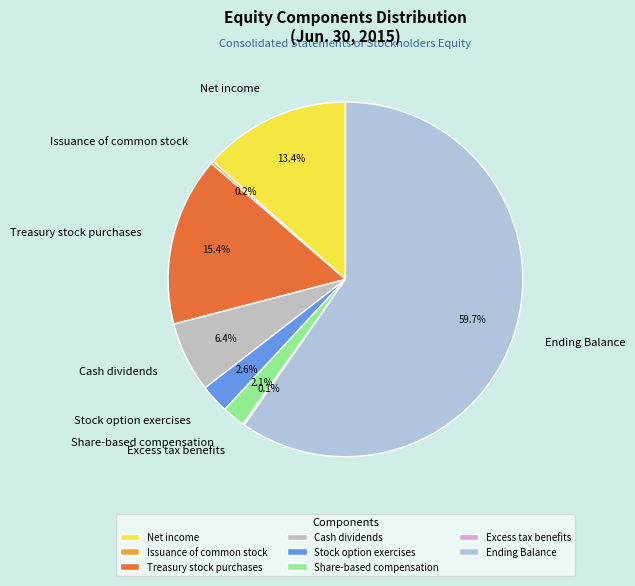

Is there a majority slice in this chart?

Yes